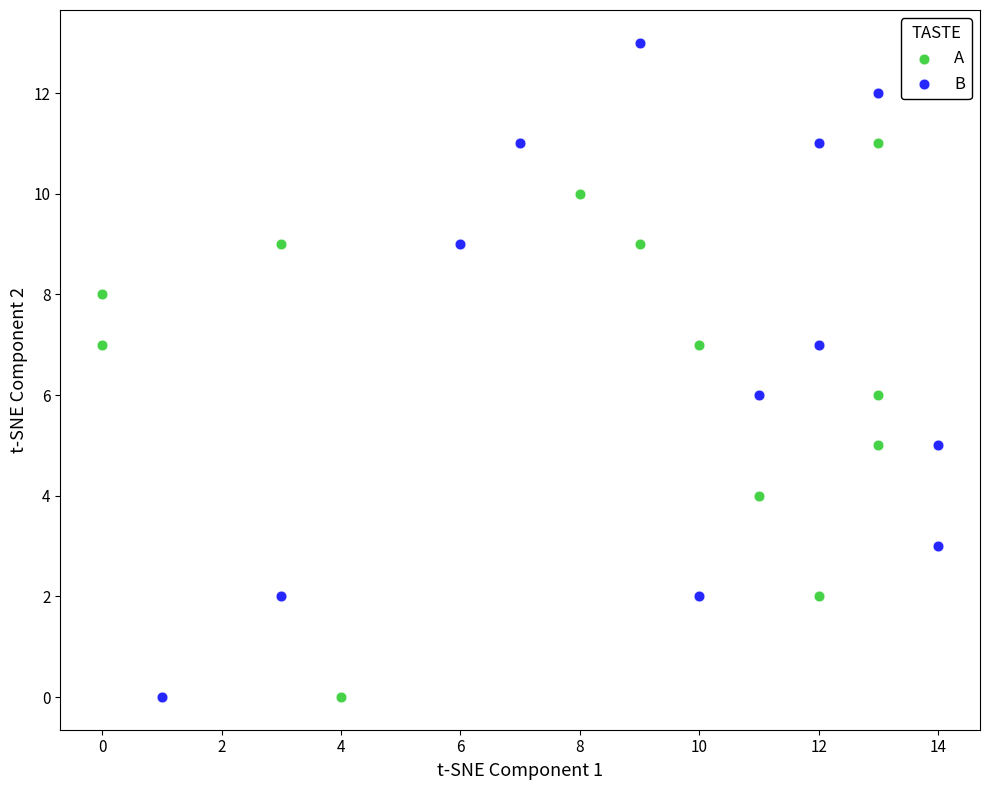

What are all the series names shown in the legend?

A, B